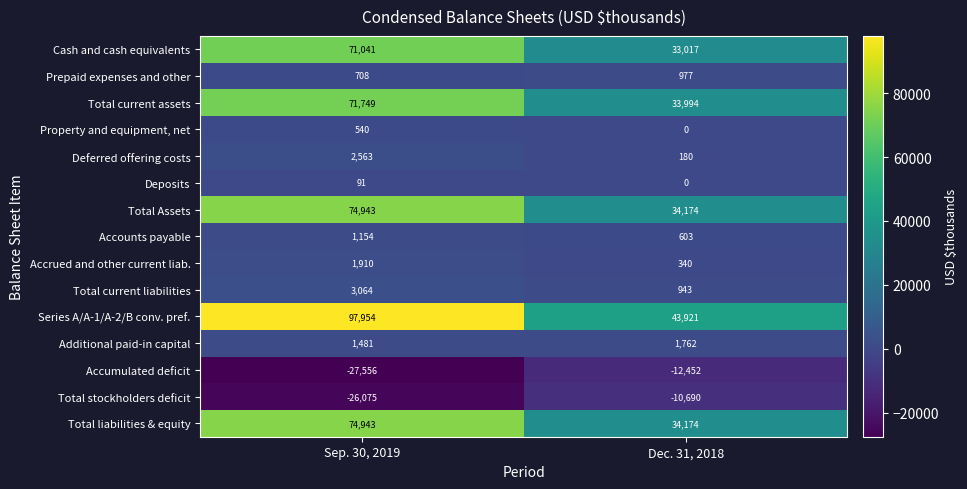

Between Sep. 30, 2019 and Dec. 31, 2018, which series saw the biggest shift?

Series A/A-1/A-2/B conv. pref.